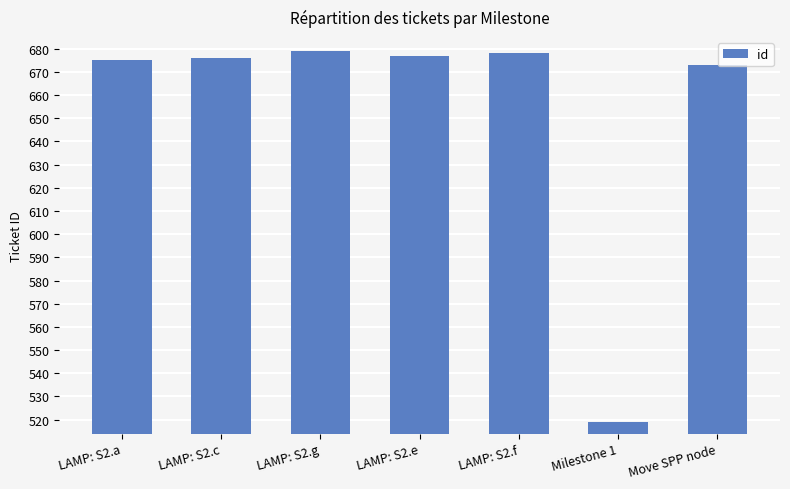

Reading left to right, extract all data points from this chart.

675	676	679	677	678	519	673